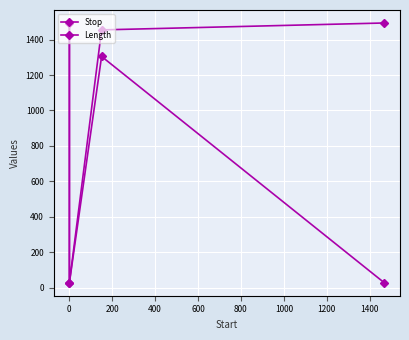

True or false: Stop and Length intersect in this chart.

False